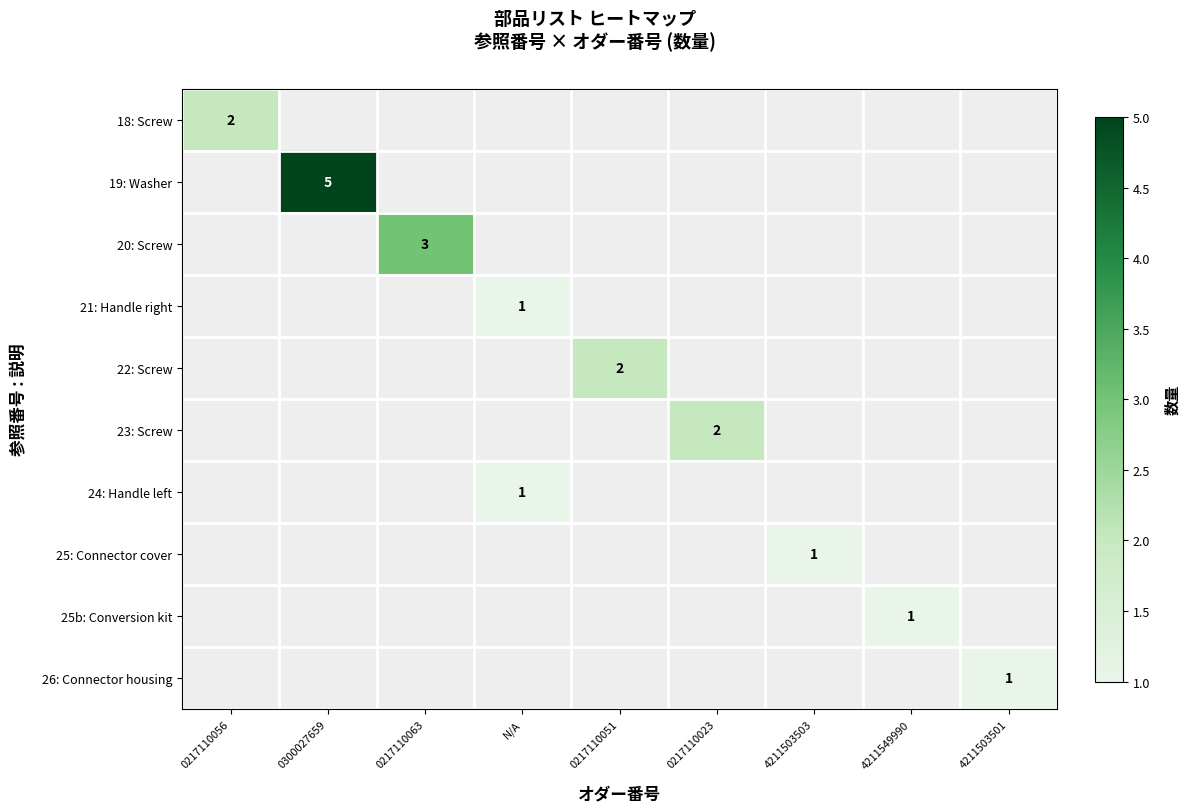

The value of 22: Screw at 0217110051 is 1. True or false?

False